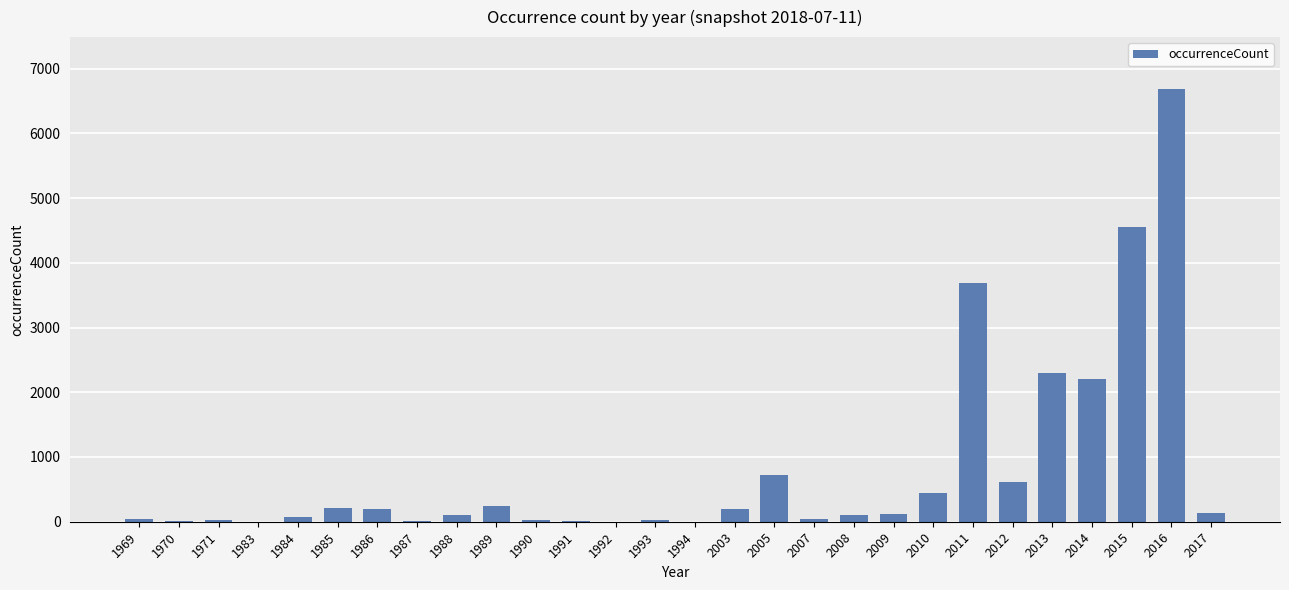

Where is the data nearest to the value 3343?

2011